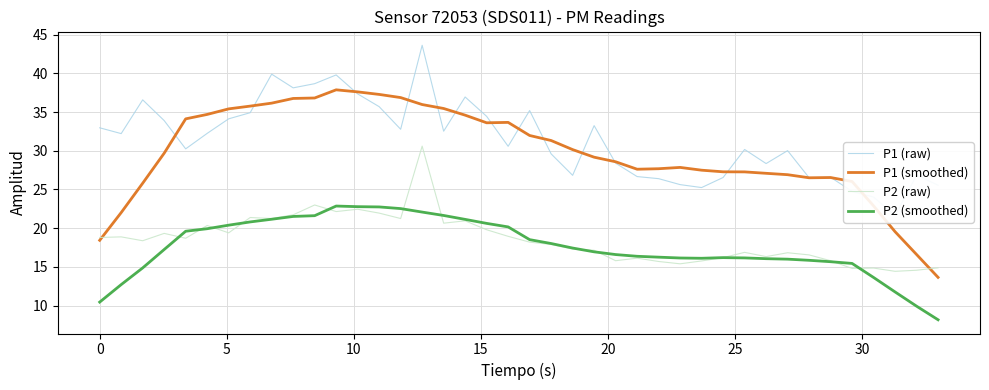

What is the smallest value displayed?

8.2